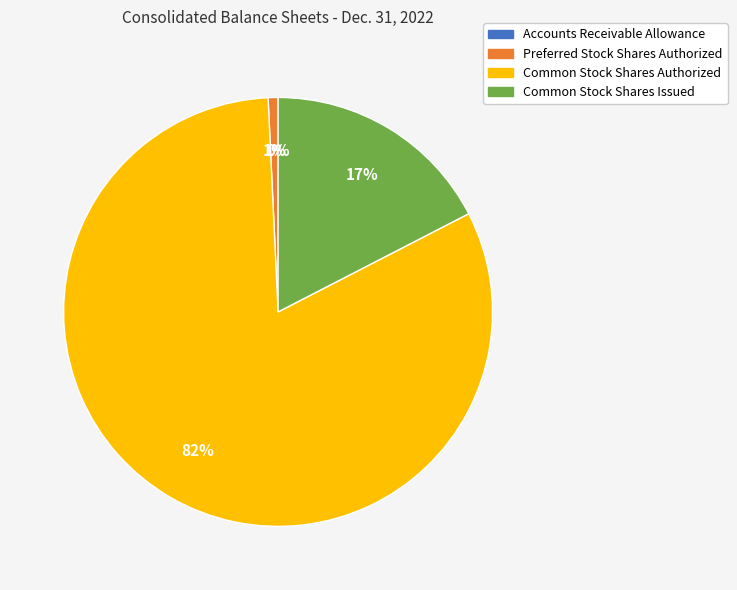

Is Preferred Stock Shares Authorized the majority of the pie?

No